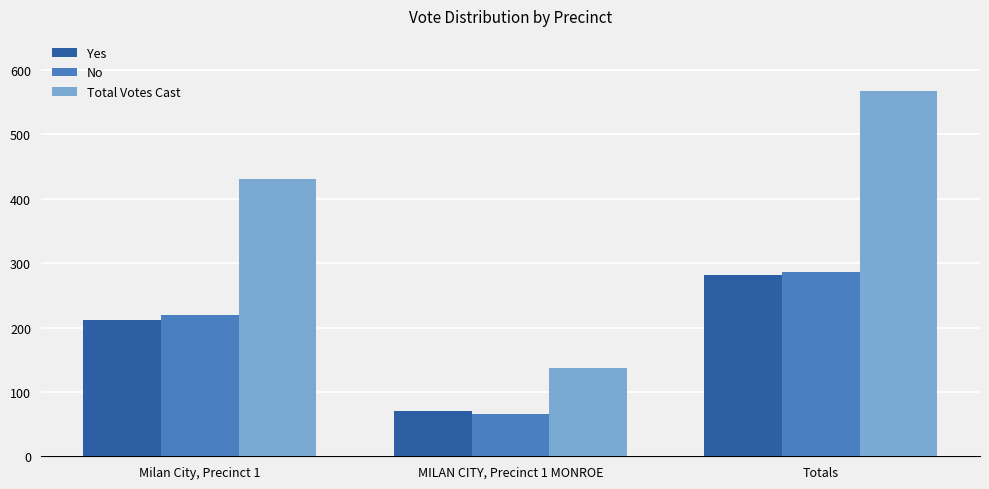

What is the lowest value of the Total Votes Cast series?

137